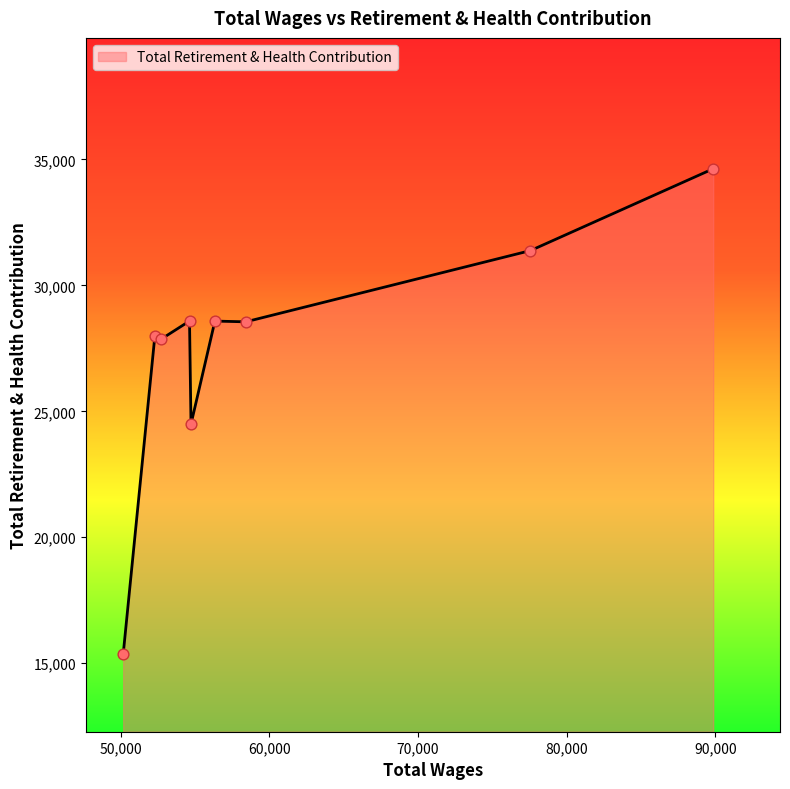

What is the greatest value displayed?

34625